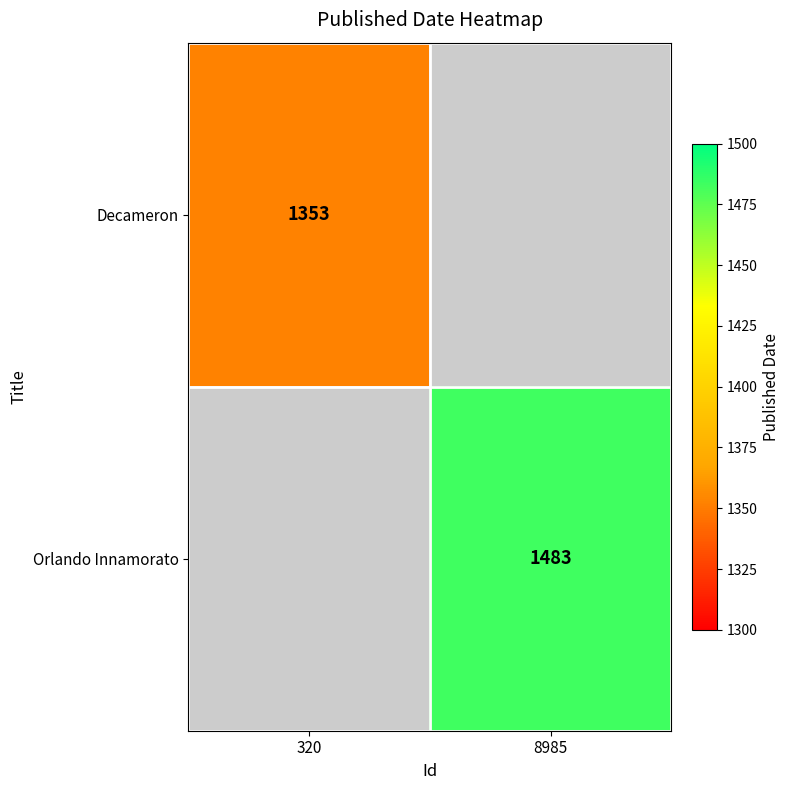

True or false: Decameron has a value of 2312.5 at 320.

False